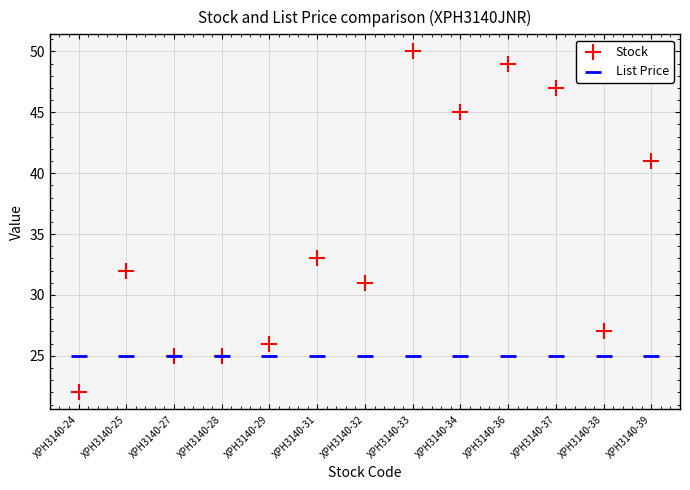

In the Stock series, what Y value is closest to 36?

33.0